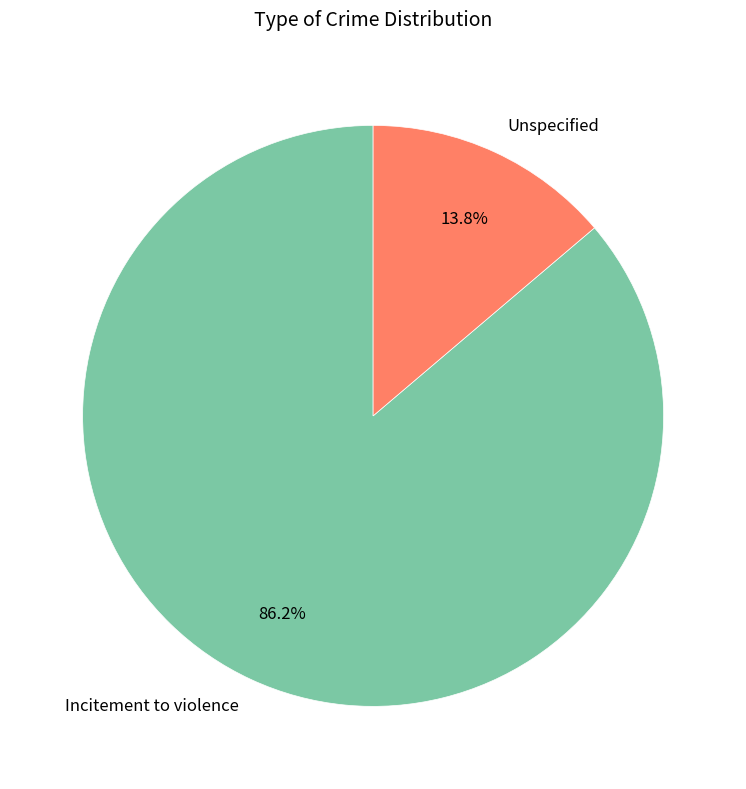

What is the largest slice in the pie chart?

Incitement to violence